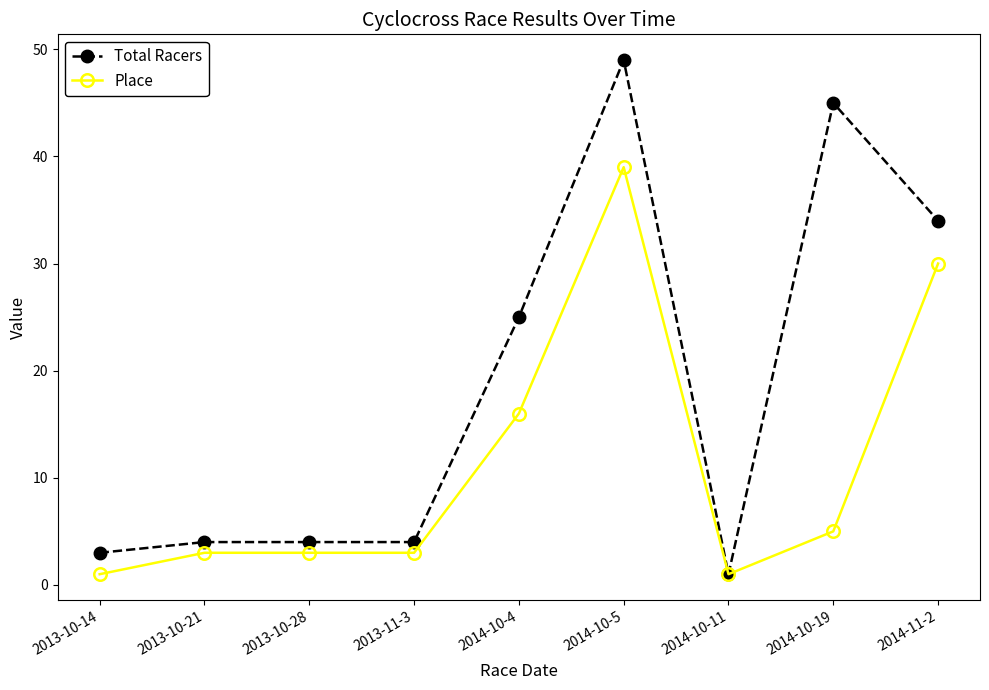

List the series in order of their overall mean, lowest first.

Place, Total Racers